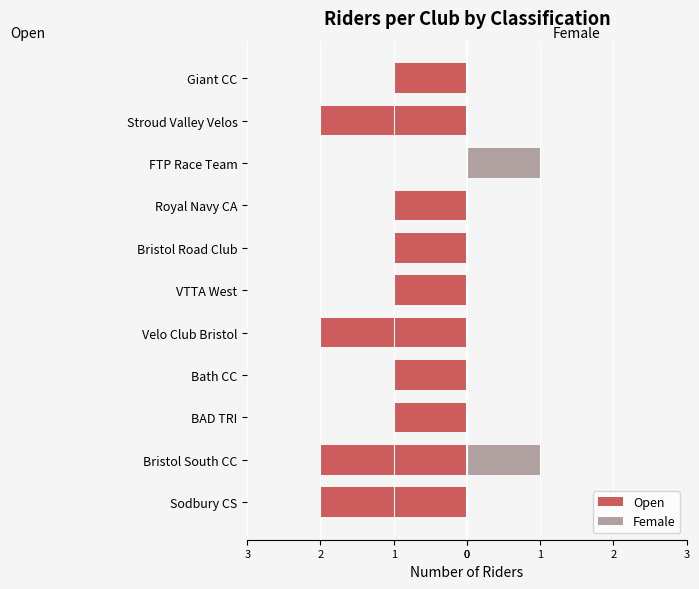

How many groups of bars are there?

11